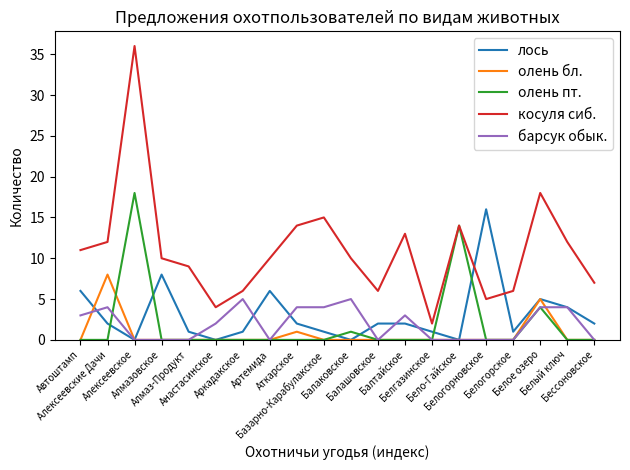

Where does the барсук обык. series first go above 2?

Автоштамп